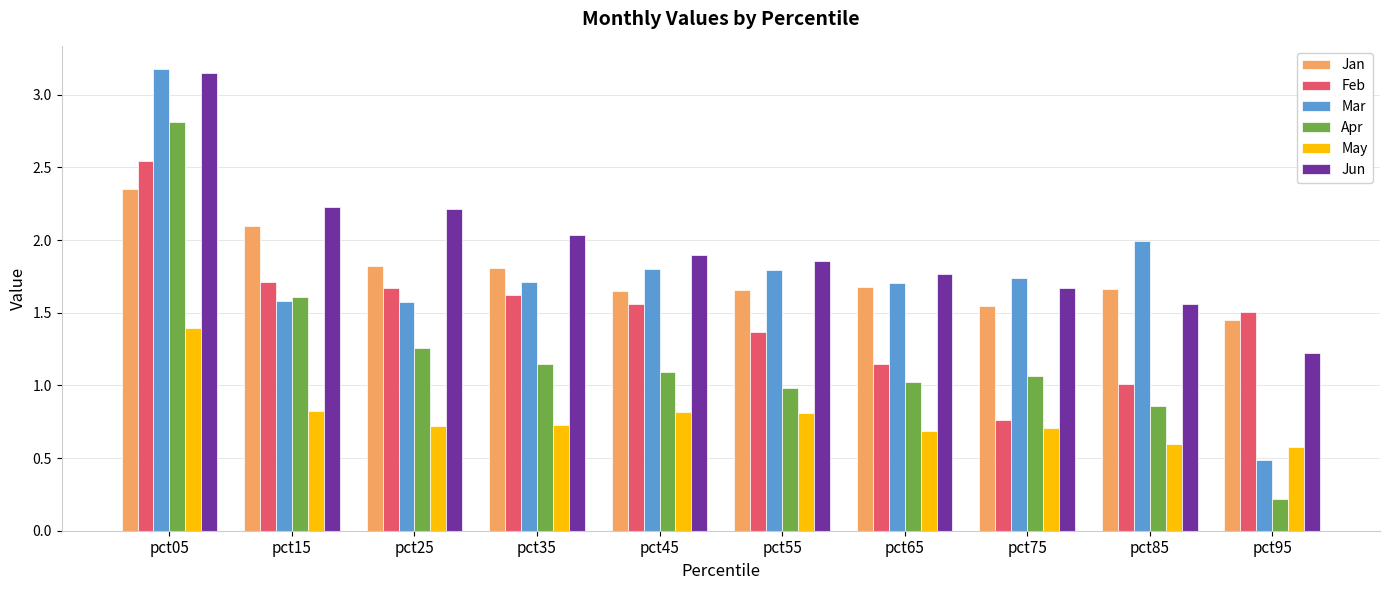

At how many categories does at least one series exceed 1?

10